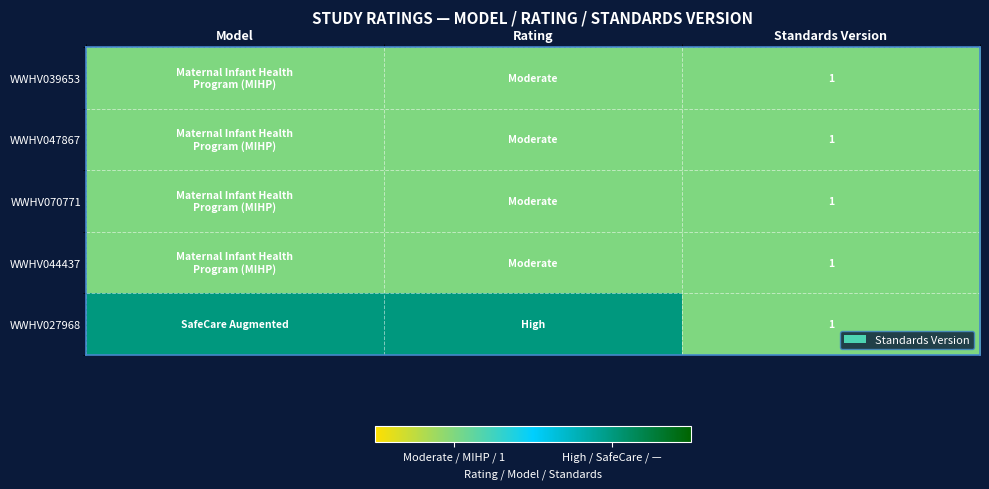

Which has a higher value, Model or Rating?

Model